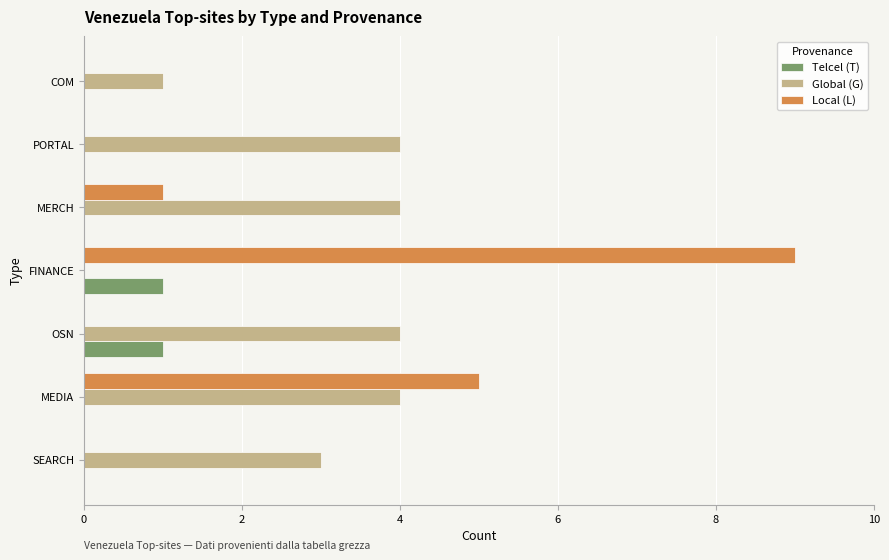

What are all the series names shown in the legend?

Telcel (T), Global (G), Local (L)